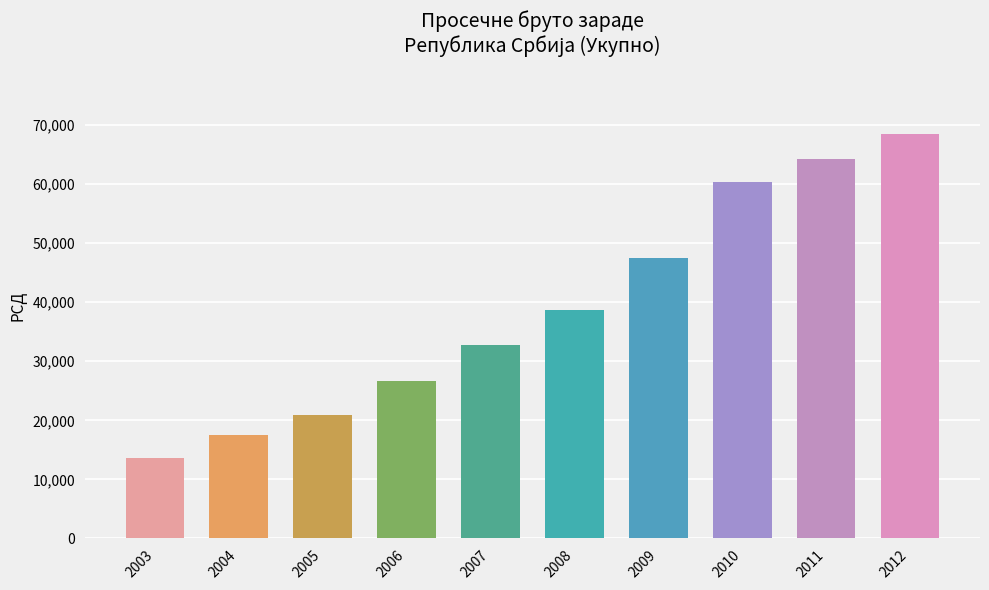

Which category has the lowest value across all series?

2003